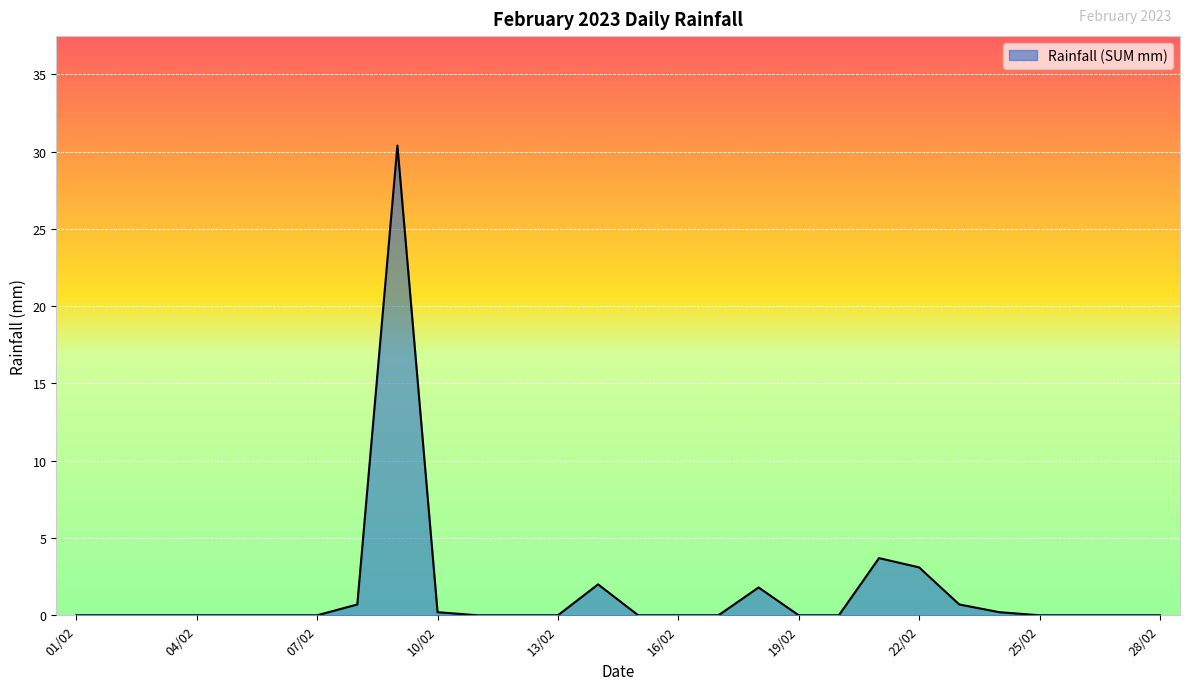

What is the maximum value shown in the chart?

30.4